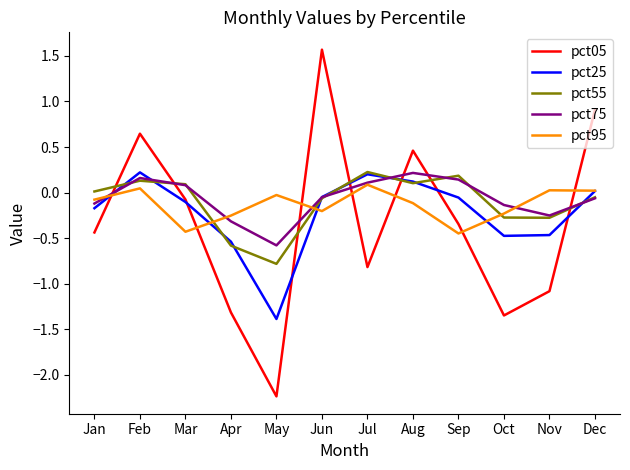

How many series are shown in this chart?

5